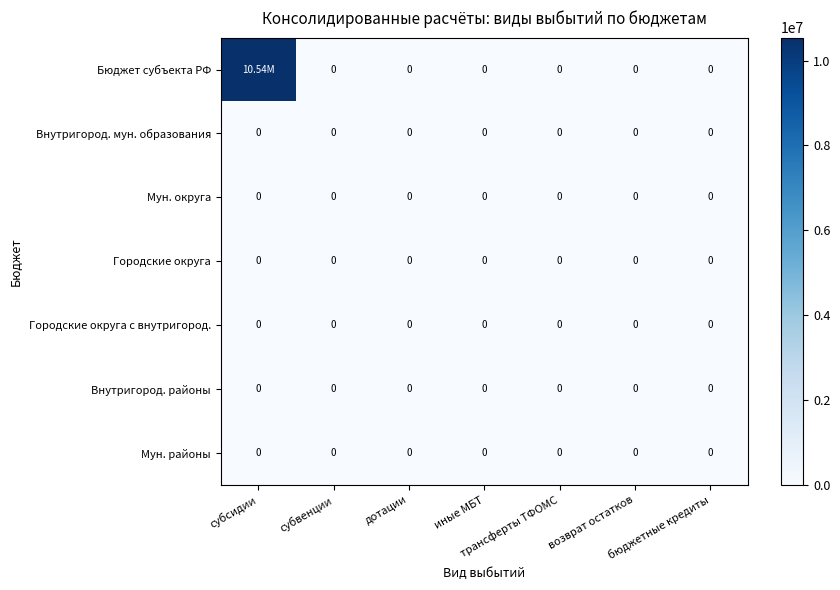

Is it true that Бюджет субъекта РФ equals 0.0 at бюджетные кредиты?

True